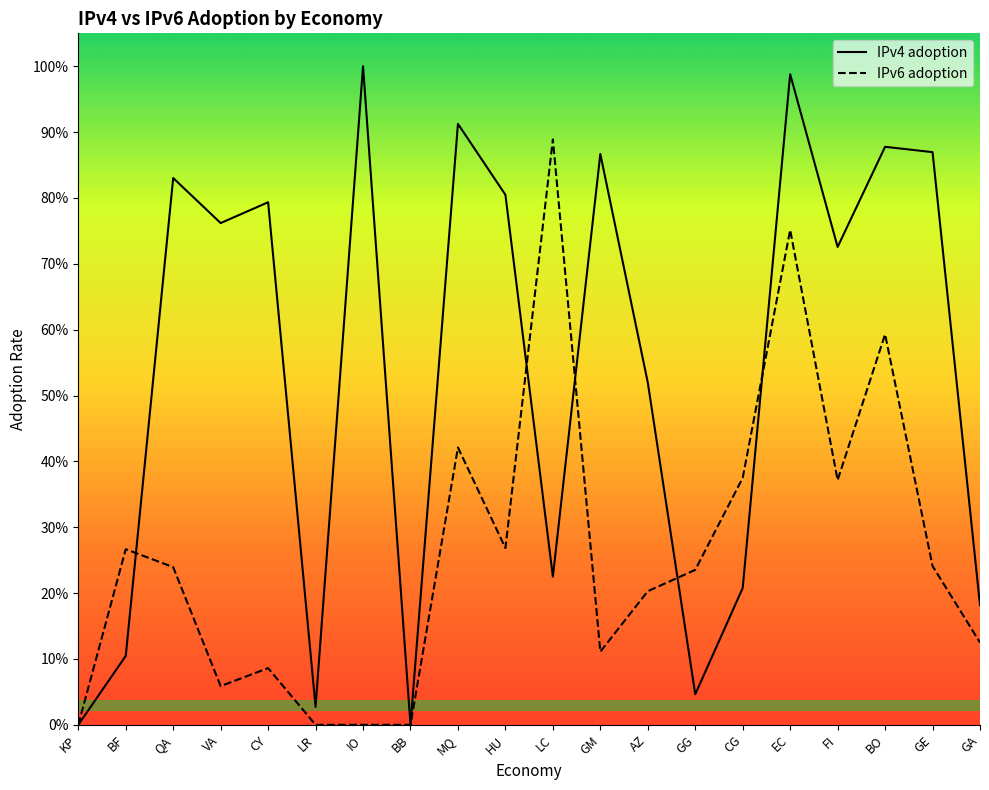

At which category does the chart reach its peak across all series?

IO